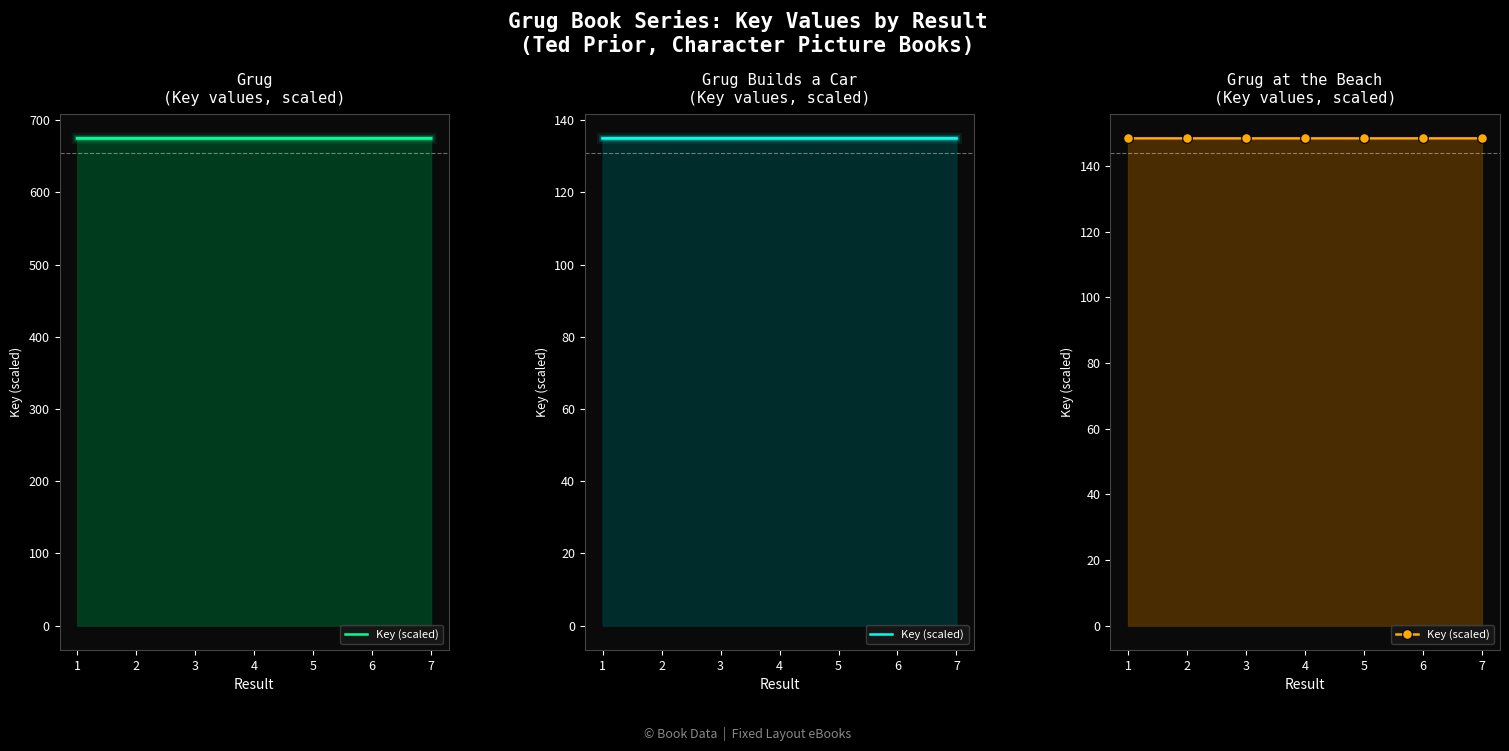

How many interior local peaks (higher than both neighbors) does the data have?

2